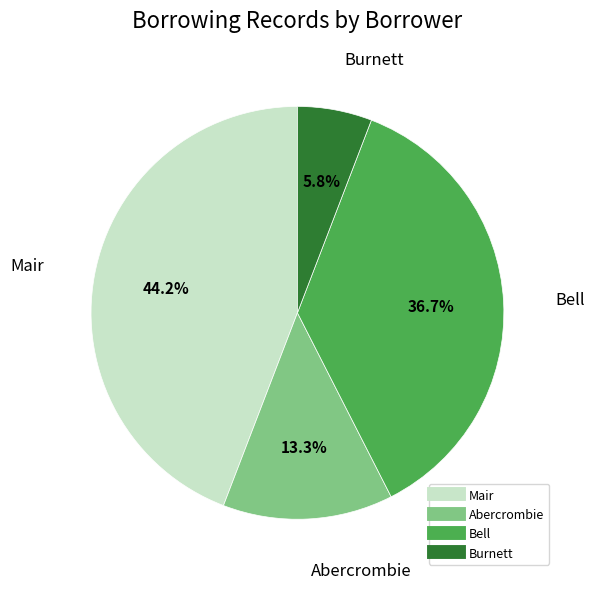

Does any single category account for the majority?

No